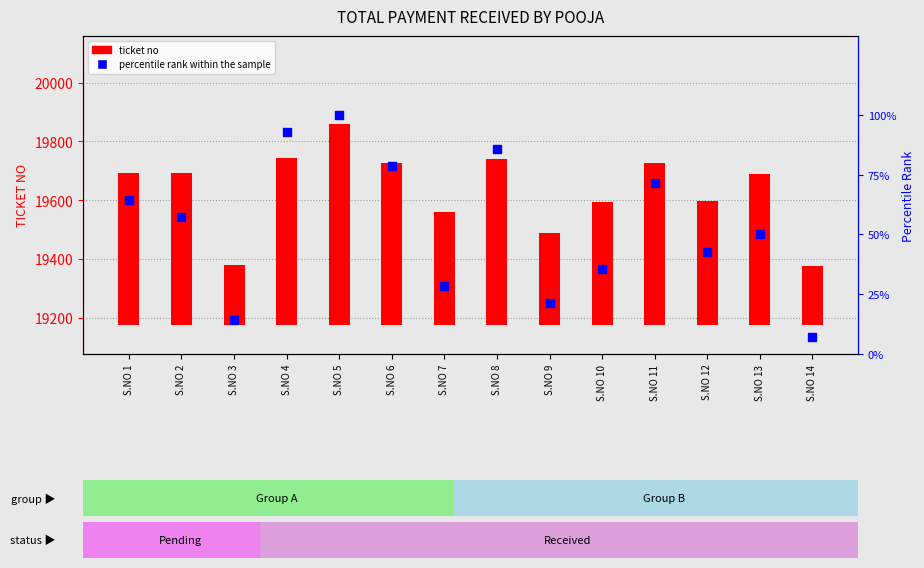

Which series has the largest Y range (max minus min)?

ticket no